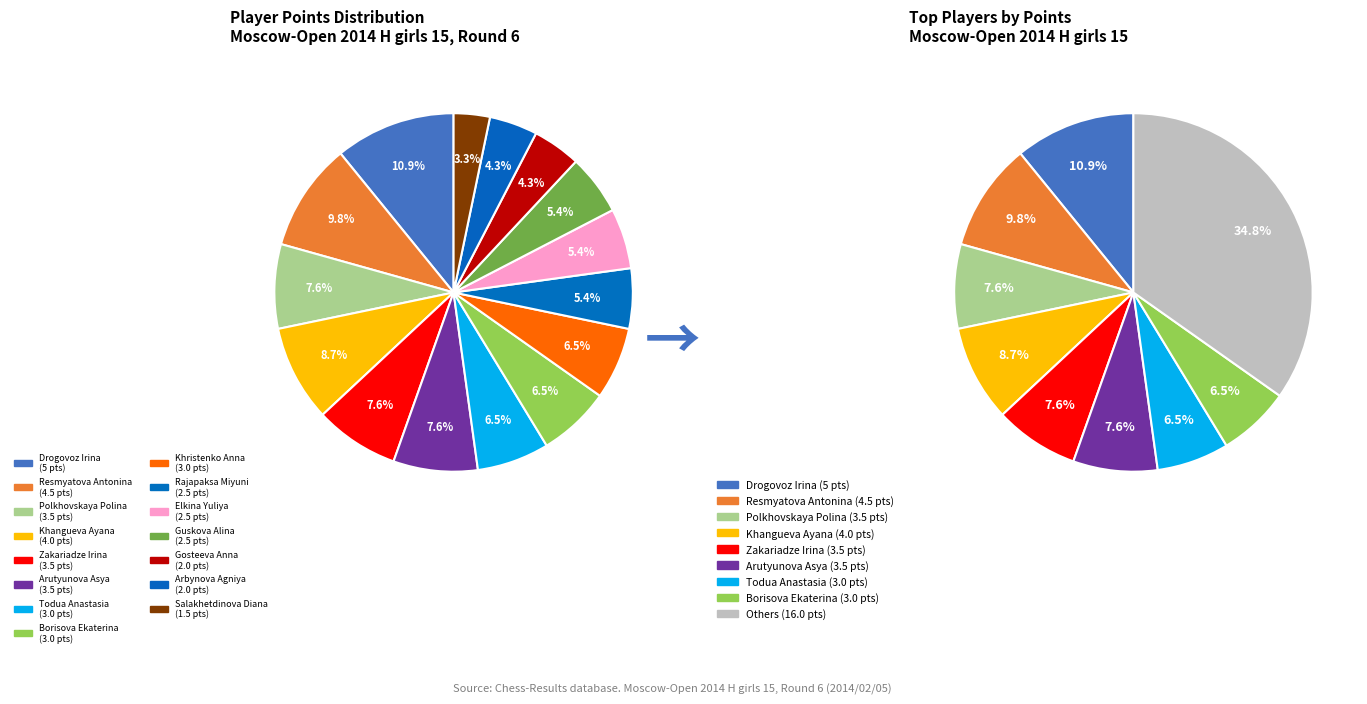

Which category has the biggest portion of the pie?

Drogovoz Irina